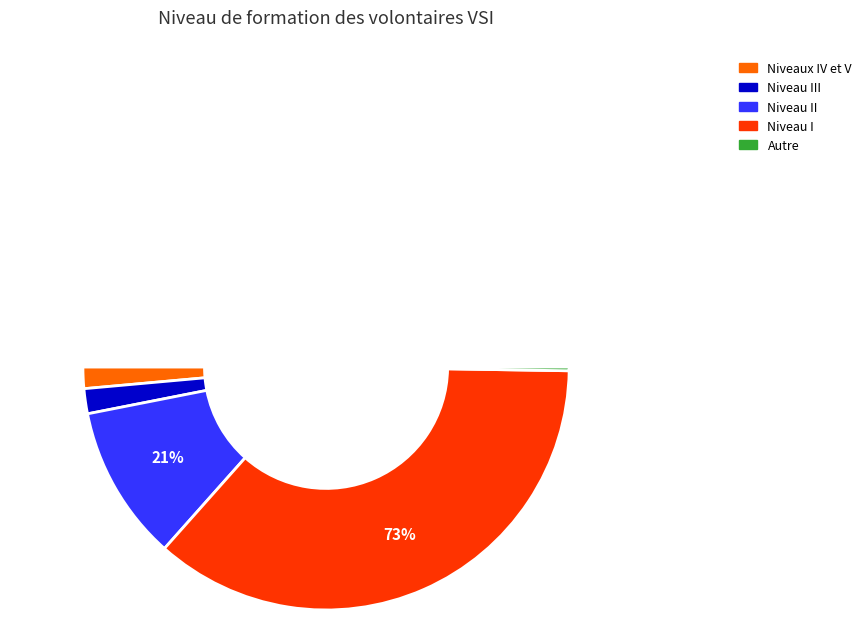

To the nearest percent, what is the difference between the largest and smallest slice percentages?

72%